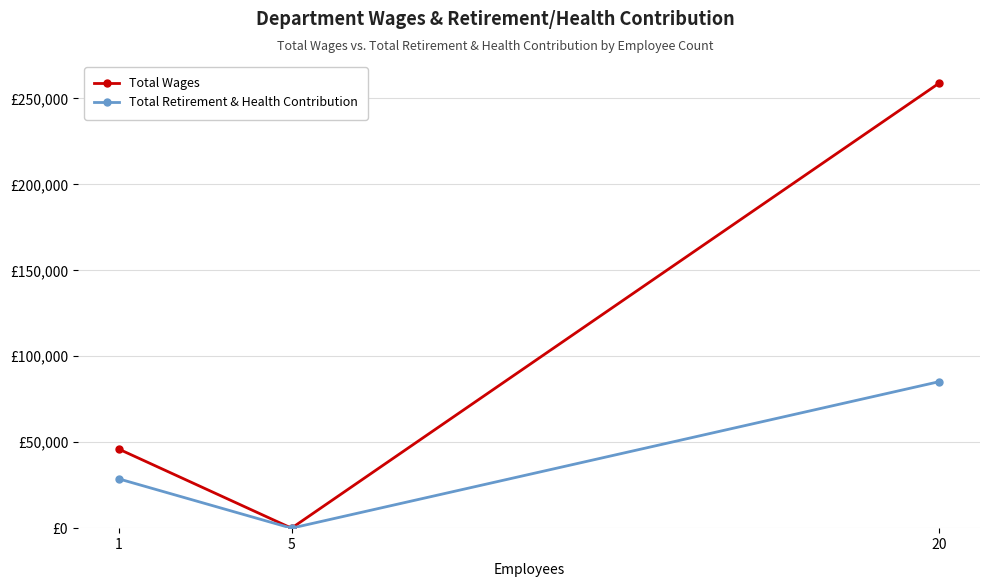

What are all the series names shown in the legend?

Total Wages, Total Retirement & Health Contribution